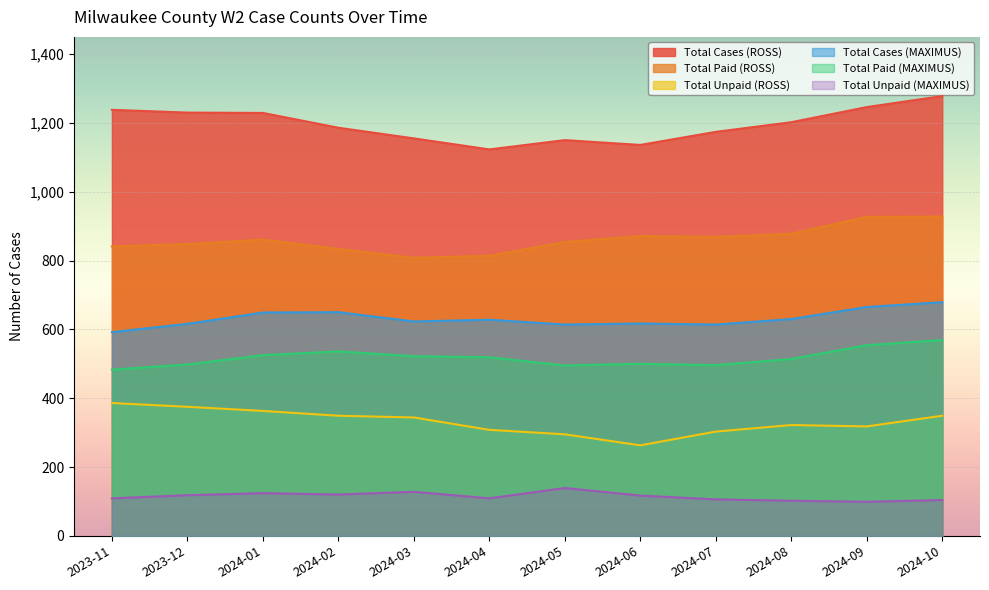

What is the label of the 3rd point from the left?

2024-01